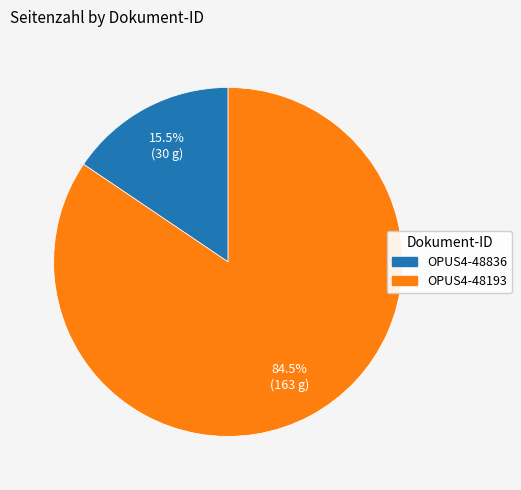

Does any single category account for the majority?

Yes